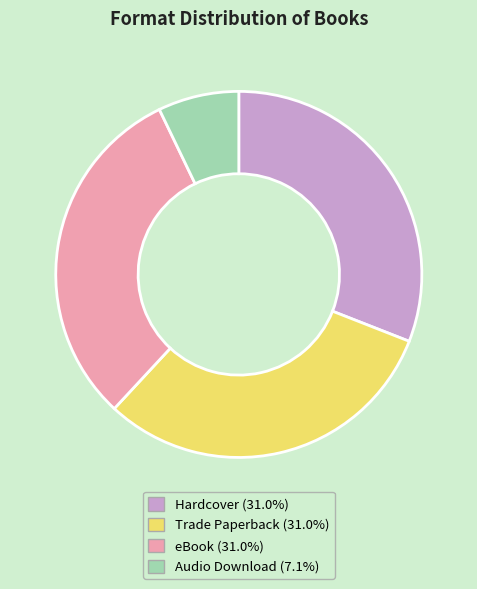

What is the smallest slice in the pie chart?

Audio Download